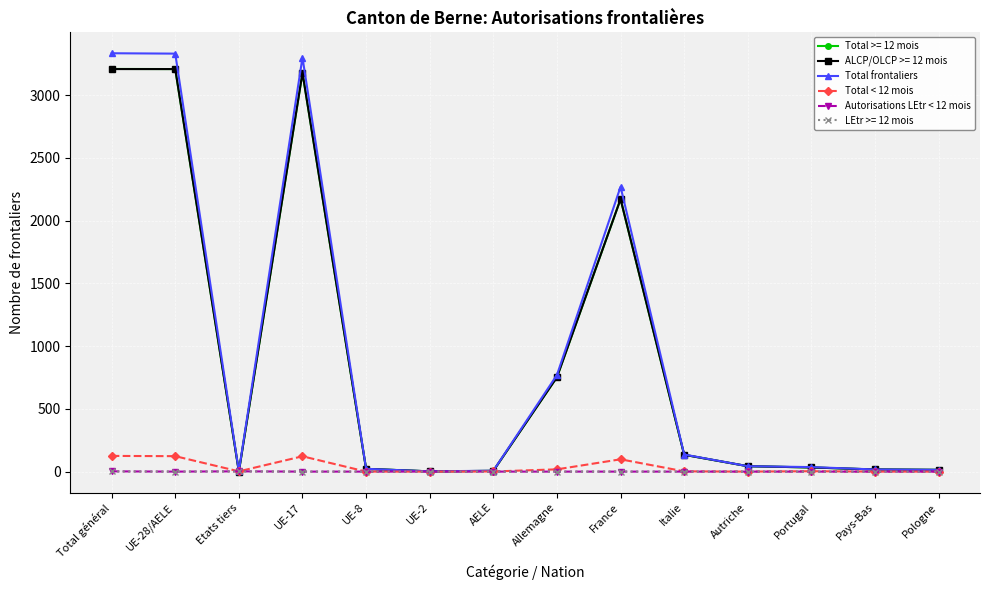

Does the chart have visible grid lines?

Yes